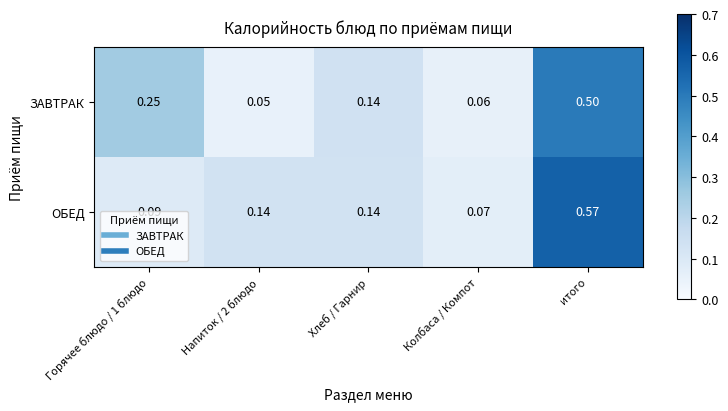

At which category is the sum across all series the highest?

итого